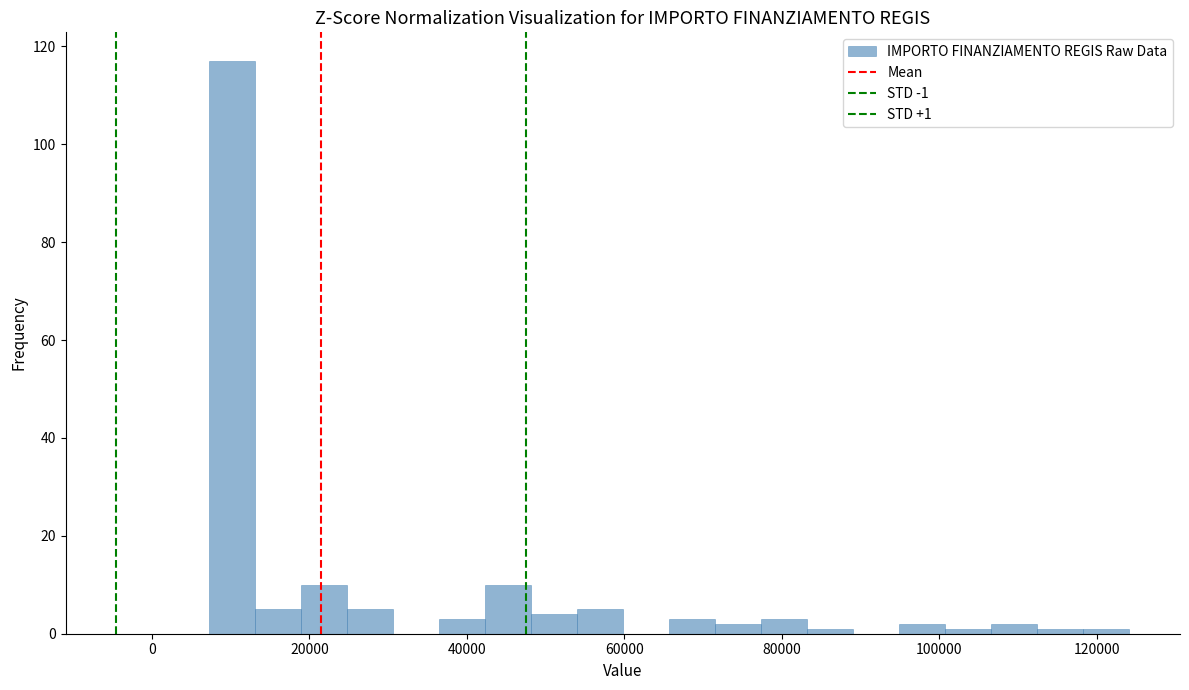

Around what value on the x-axis is the tallest bar? Give the approximate position of its centre, as read against the axis.

10000